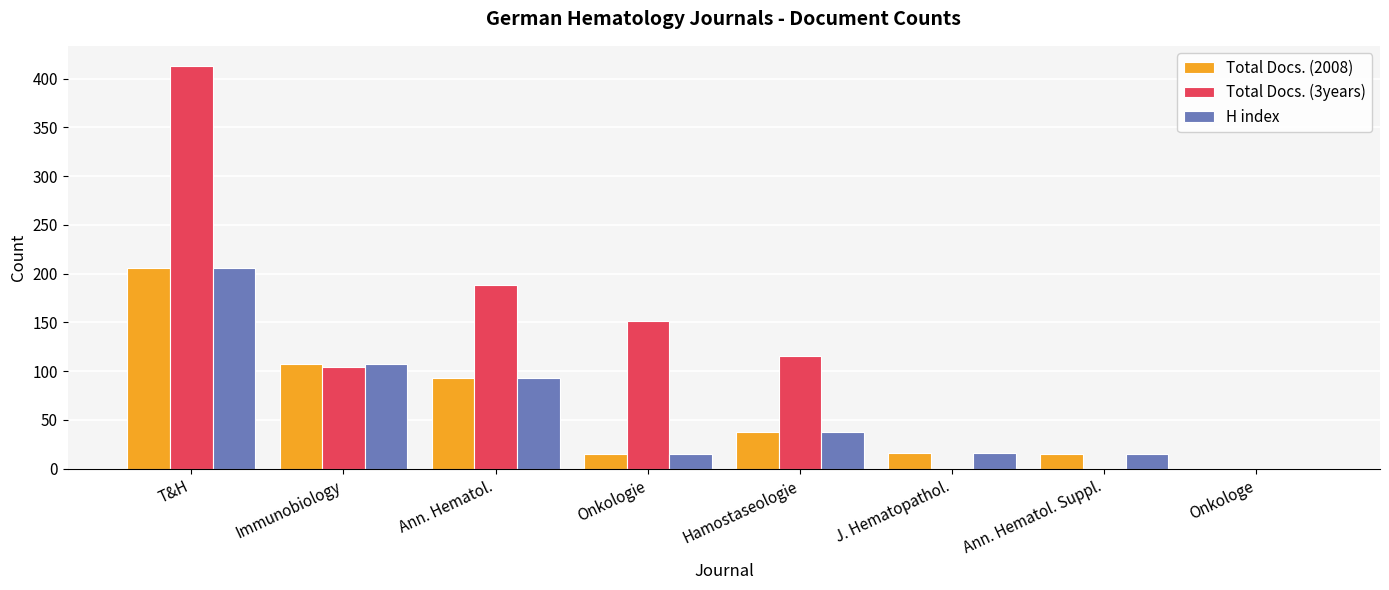

Between T&H and Onkologe, which series saw the biggest shift?

Total Docs. (3years)